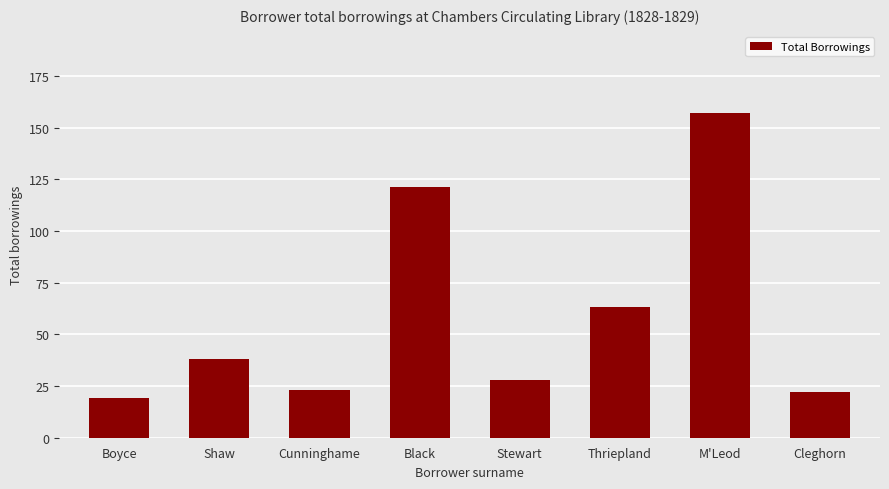

Between Shaw and M'Leod, which is larger?

M'Leod